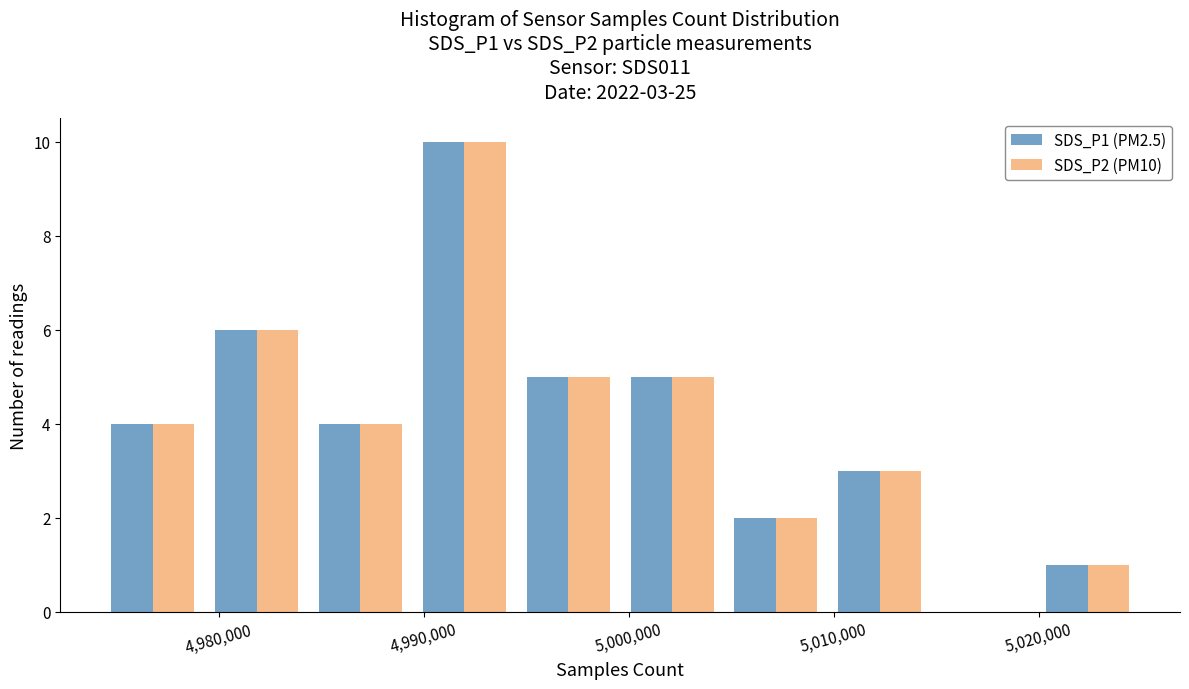

In the SDS_P2 (PM10) series, which range on the x-axis has the tallest bar?

4989000 to 4995000